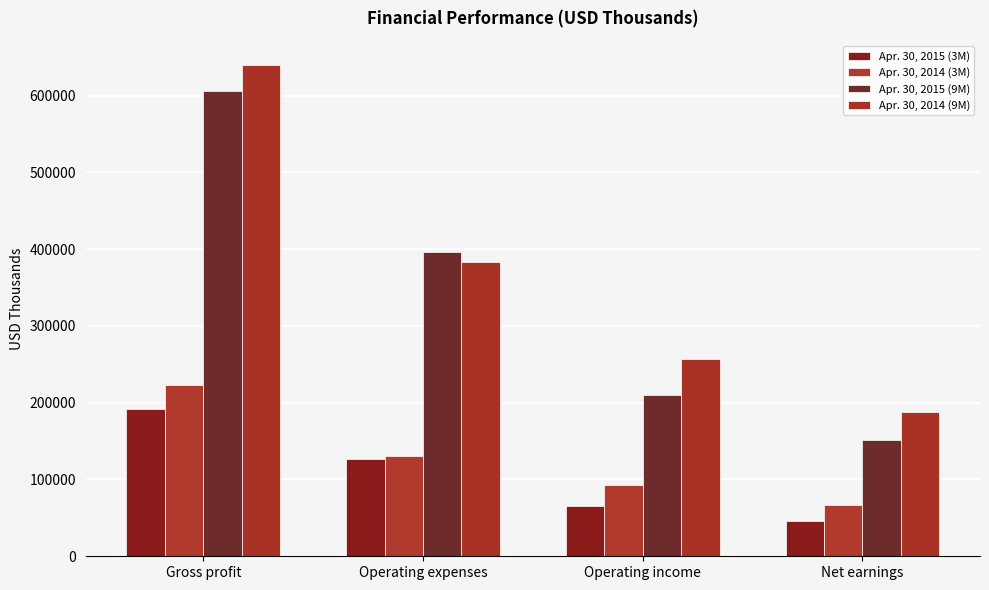

Which series has the largest total across all categories?

Apr. 30, 2014 (9M)